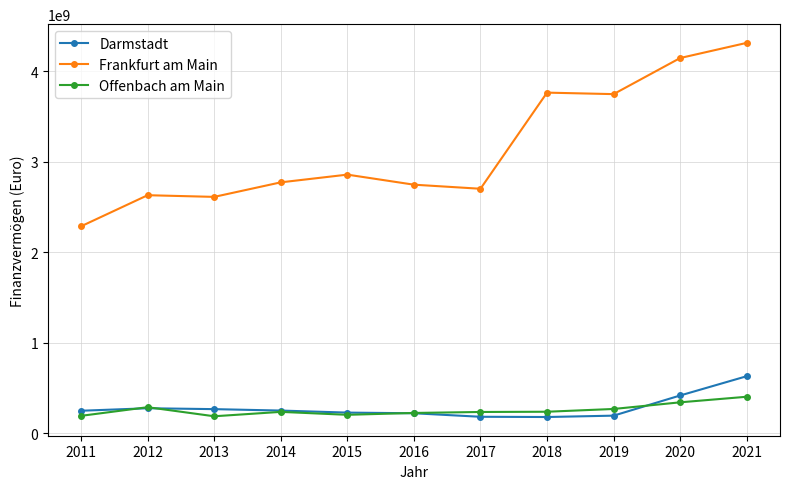

Does the chart have visible grid lines?

Yes